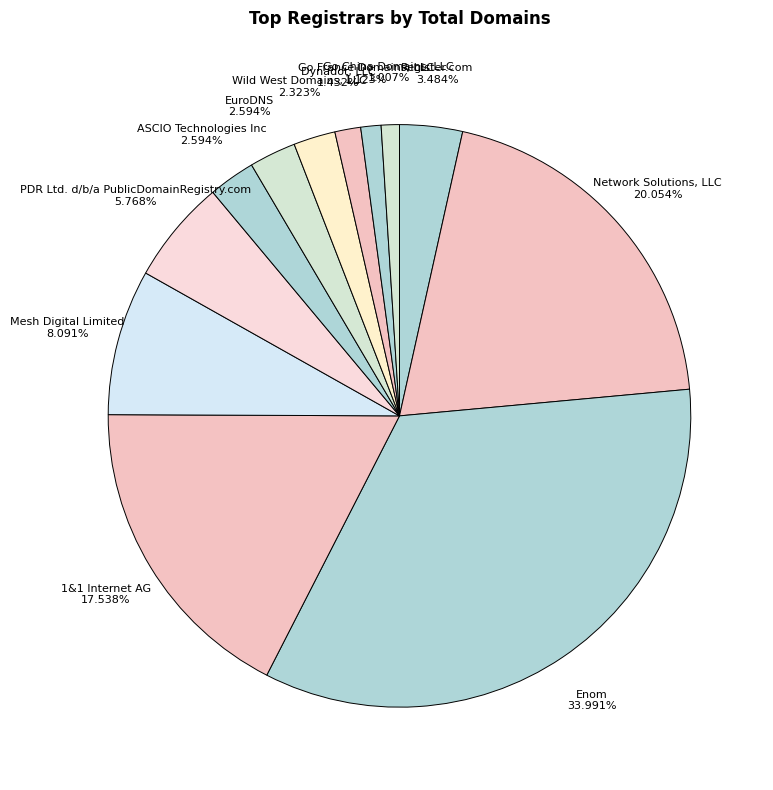

What is the ratio of the value at Register.com 3.484% to the value at ASCIO Technologies Inc 2.594%?

1.3